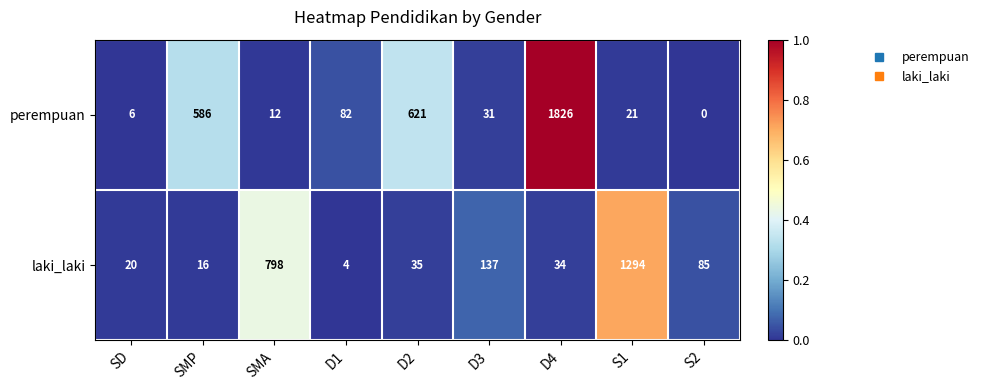

Rank the series by their average value, from highest to lowest.

perempuan, laki_laki